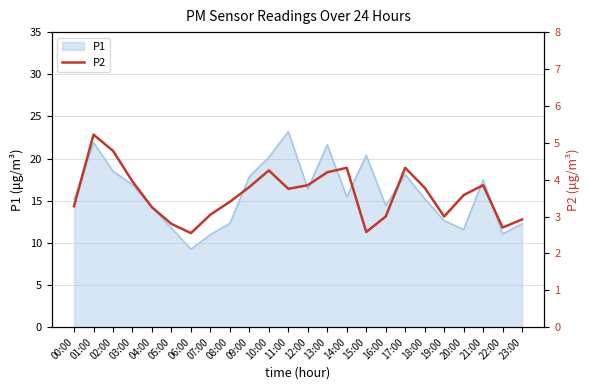

The value of P1 at 21:00 is 23.8. True or false?

False